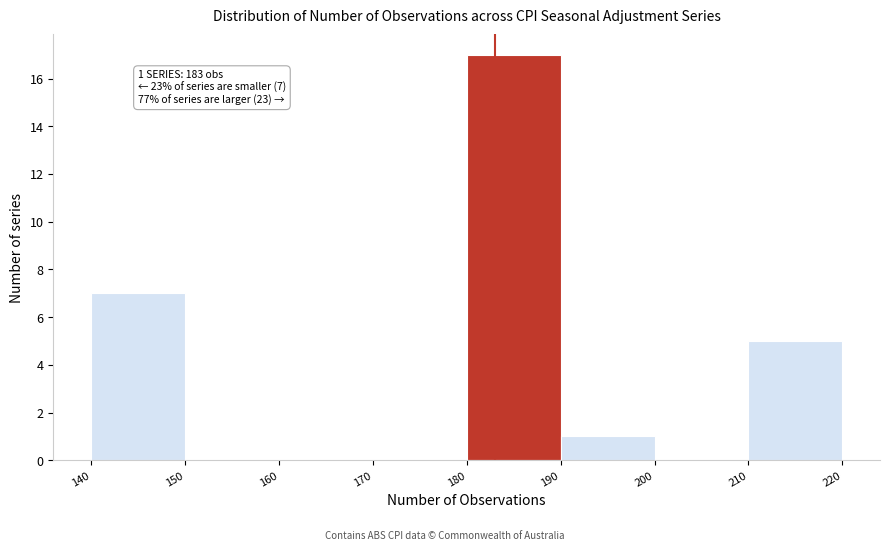

Over which range of the x-axis is the bar tallest?

180 to 190